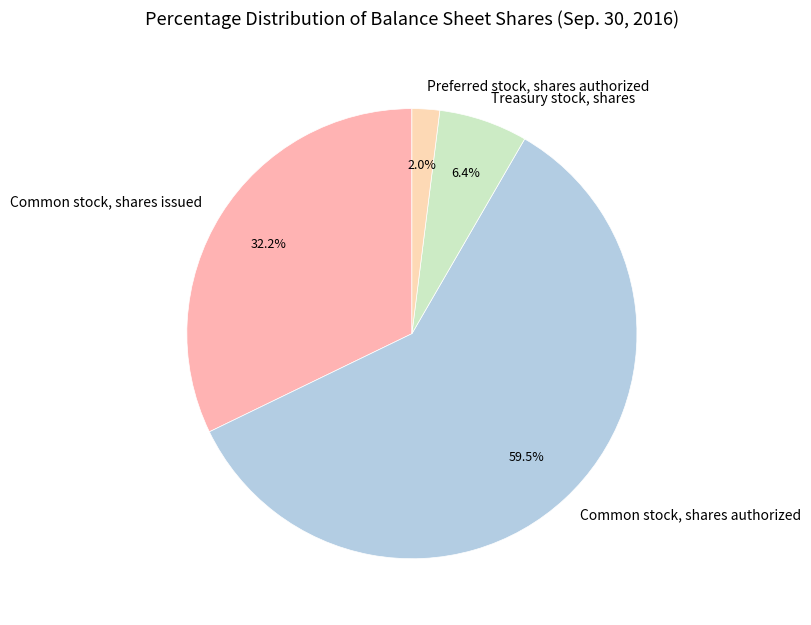

Which category has the biggest portion of the pie?

Common stock, shares authorized